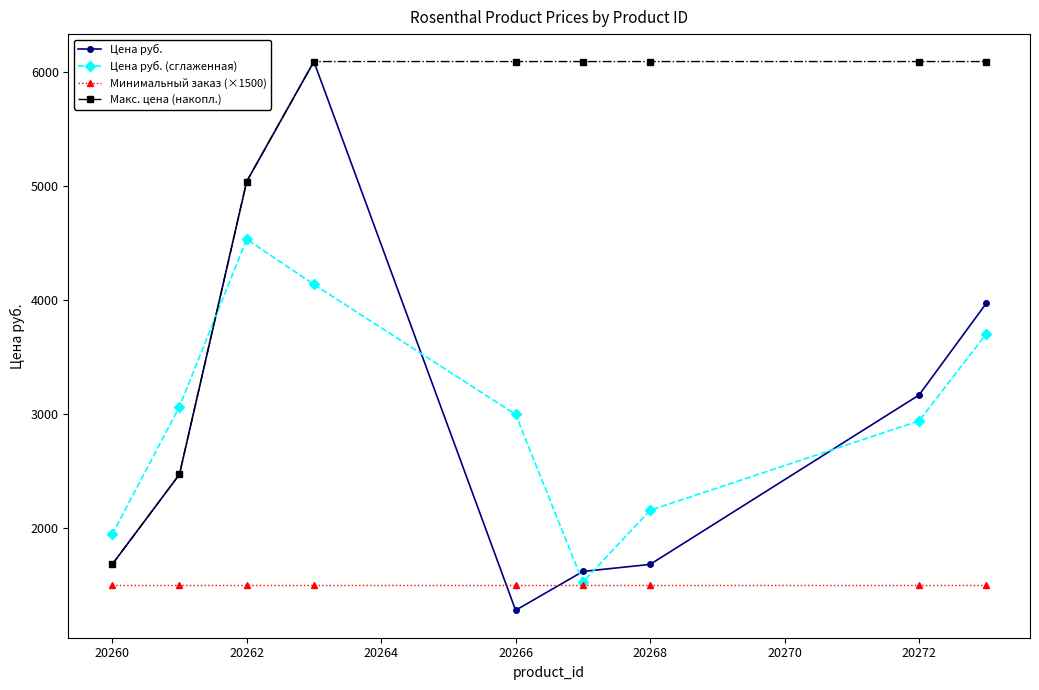

What is the maximum value shown in the chart?

6087.3